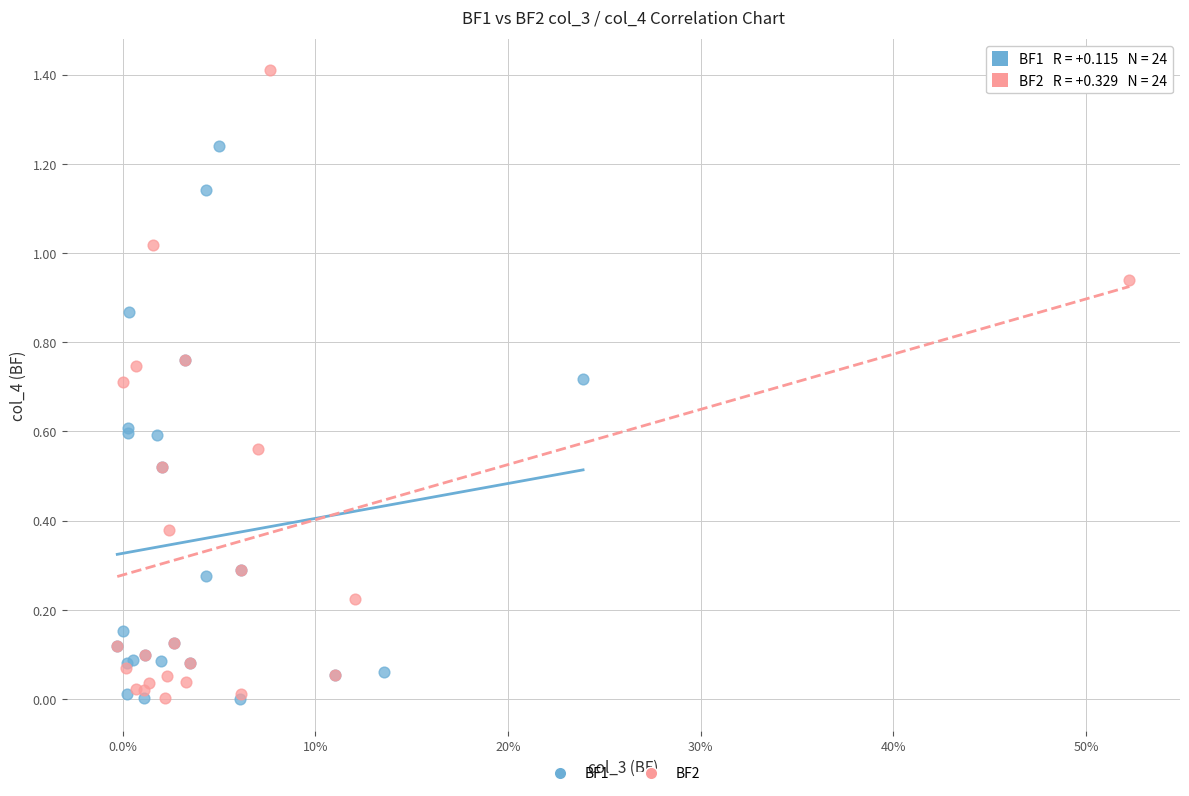

Which series has the widest spread of Y values?

BF2